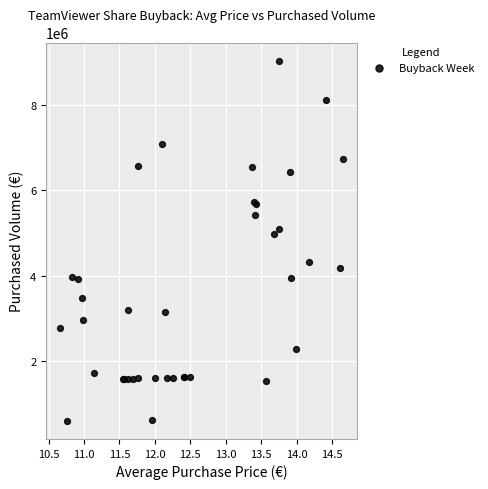

What Y value in the scatter plot is closest to 4818140?

4971049.7